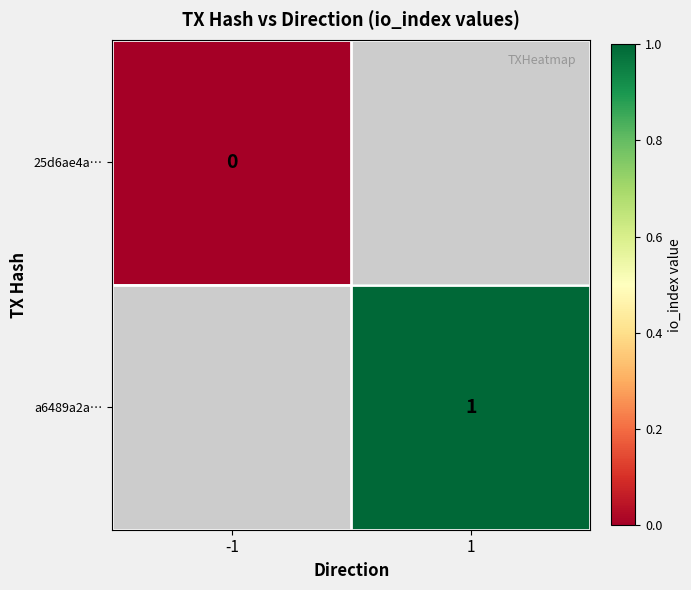

Is it true that a6489a2a… equals 1 at 1?

True